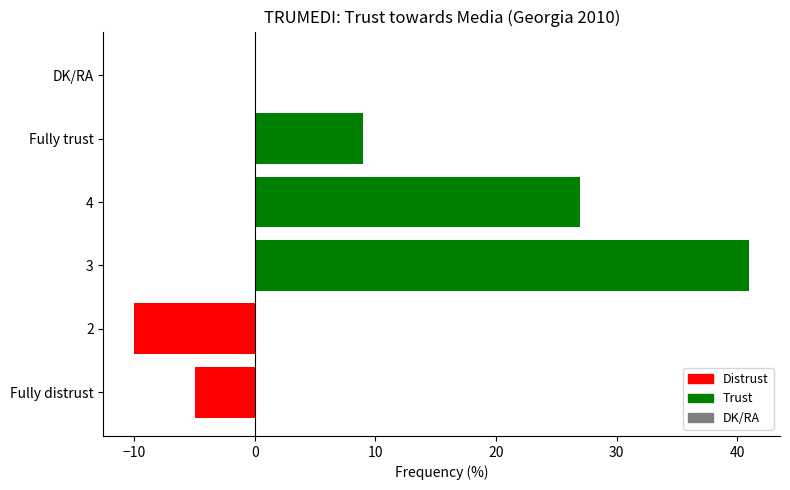

How many series are shown in this chart?

1